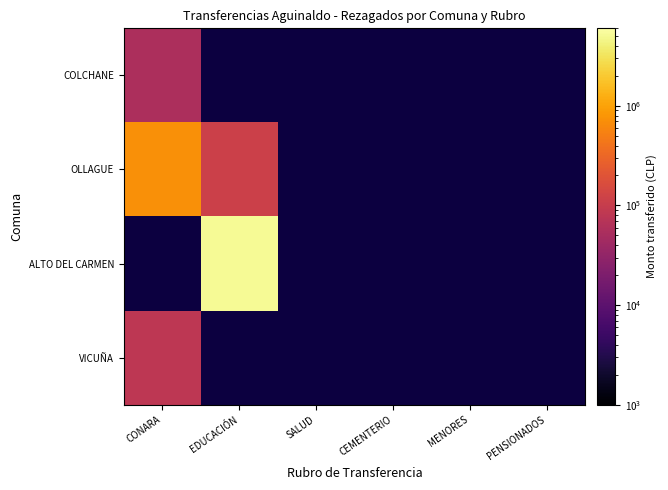

Rank the series at SALUD from lowest to highest value.

COLCHANE, OLLAGUE, ALTO DEL CARMEN, VICUÑA